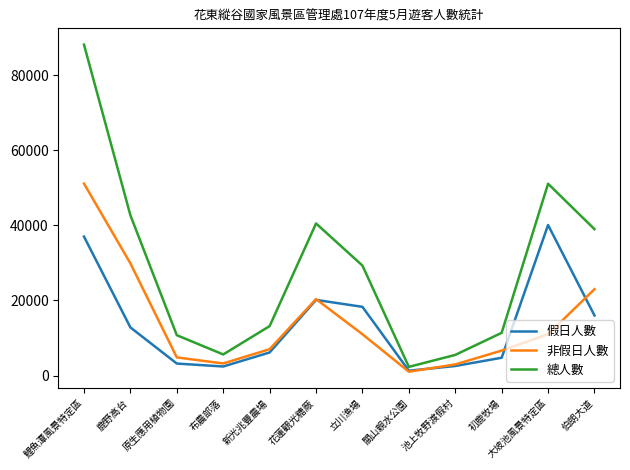

At which category is the sum across all series the highest?

鯉魚潭風景特定區